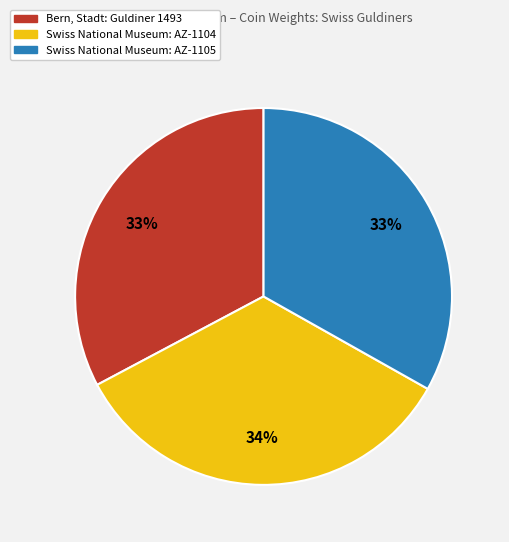

The Bern, Stadt: Guldiner 1493 slice represents 33% of the pie. True or false?

True